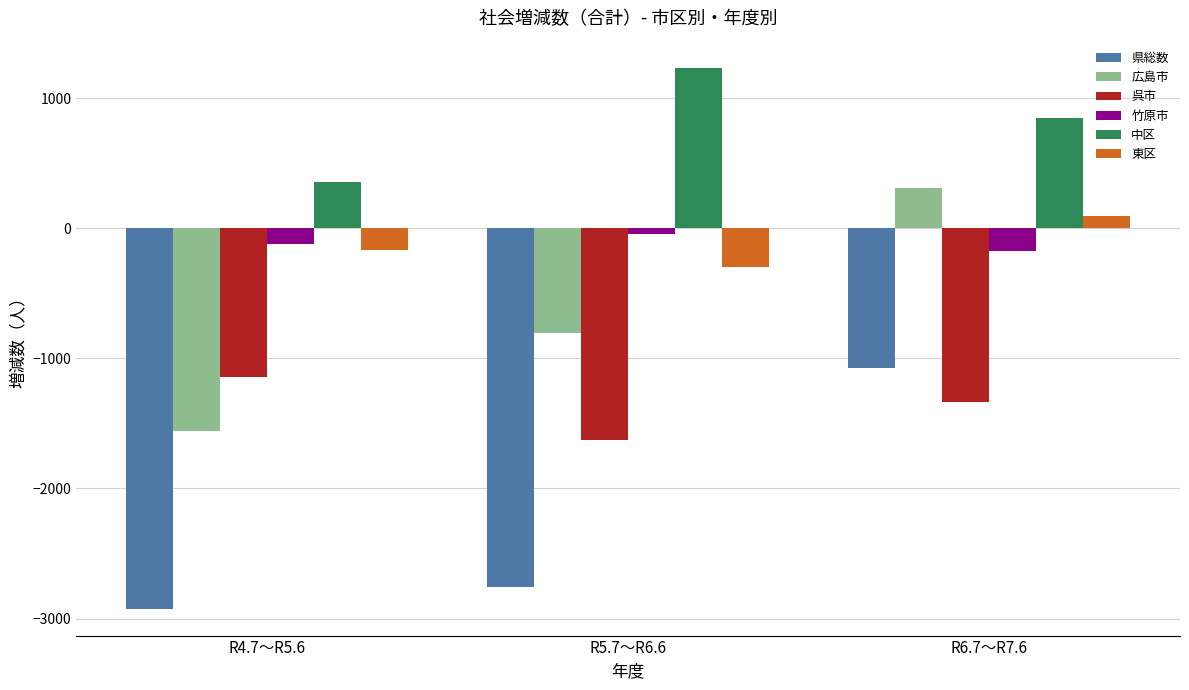

What is the value of the 竹原市 bar at the 2nd from the left?

-42